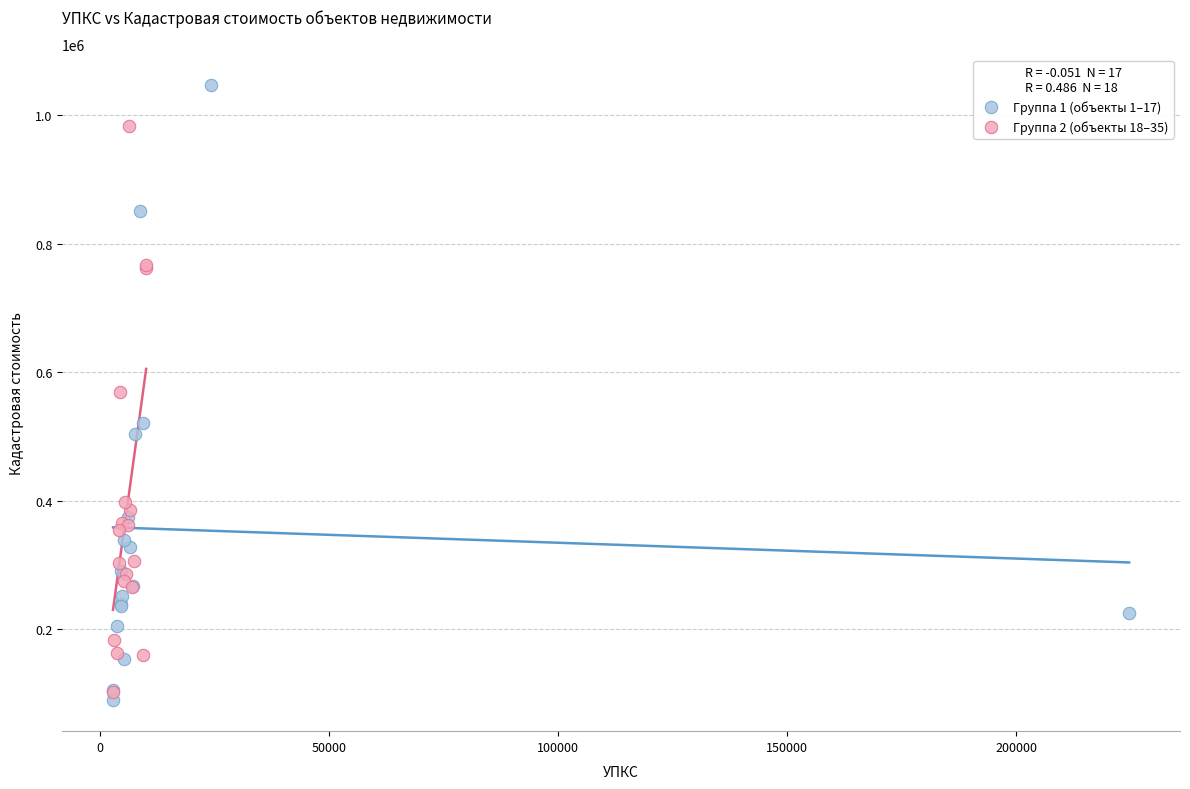

Which series reaches the maximum Y coordinate?

Группа 1 (объекты 1–17)